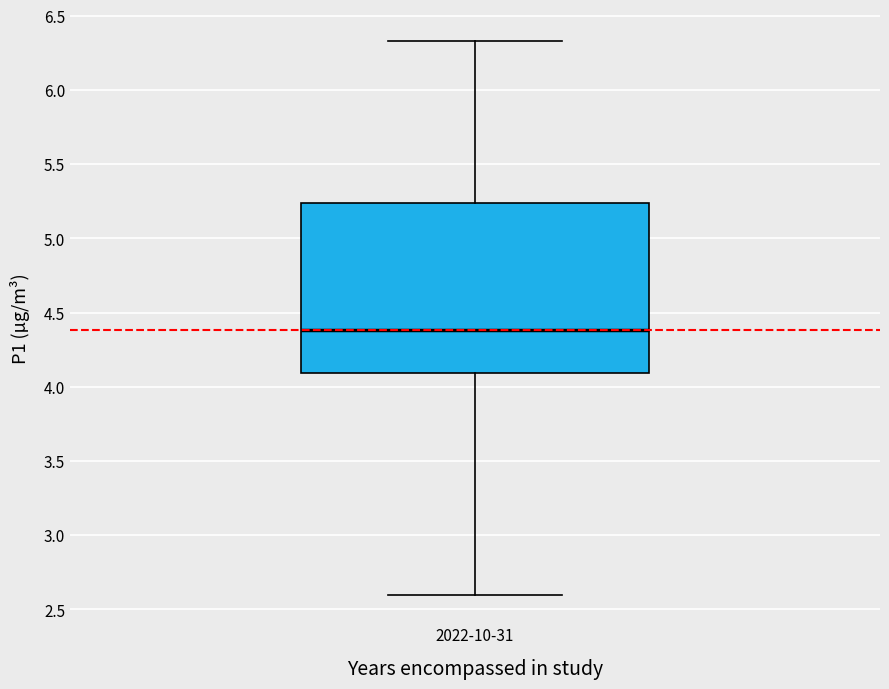

Transcribe this box plot: give where the median line is, the range the box spans, and where the two whiskers end, as read against the y-axis. The values are not printed on the chart, so give them approximately, as read against the axis.

median 4.40, box 4.10 to 5.25, whiskers 2.60 to 6.35